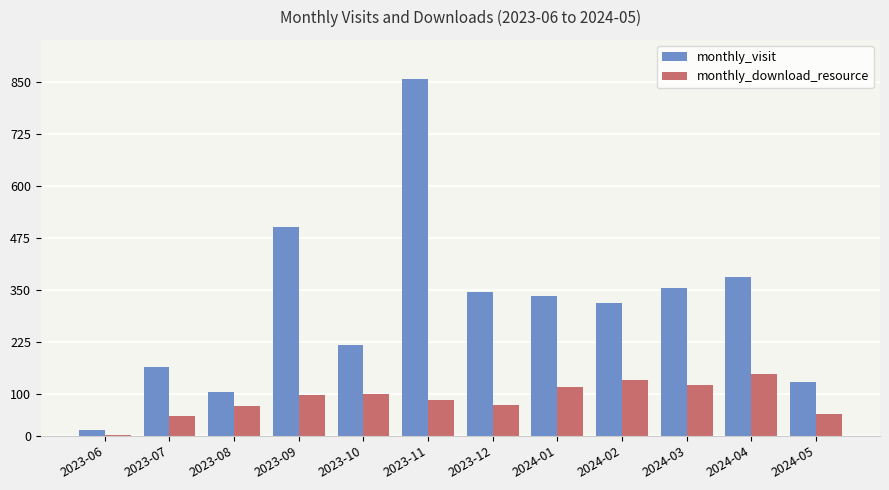

What is the sum of the monthly_download_resource values at 2023-08 and 2024-04?

219